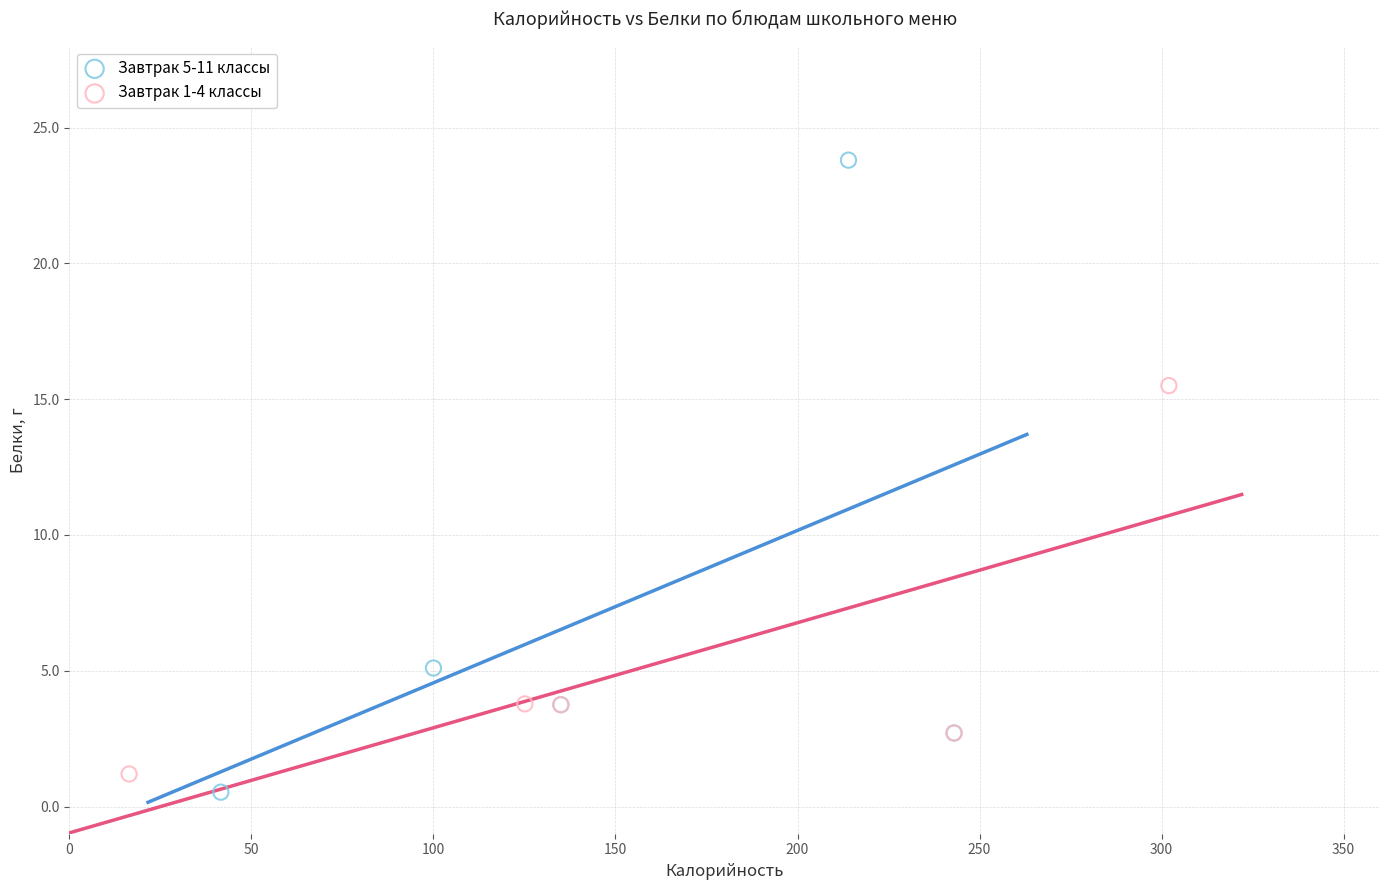

What are all the series names shown in the legend?

Завтрак 5-11 классы, Завтрак 1-4 классы